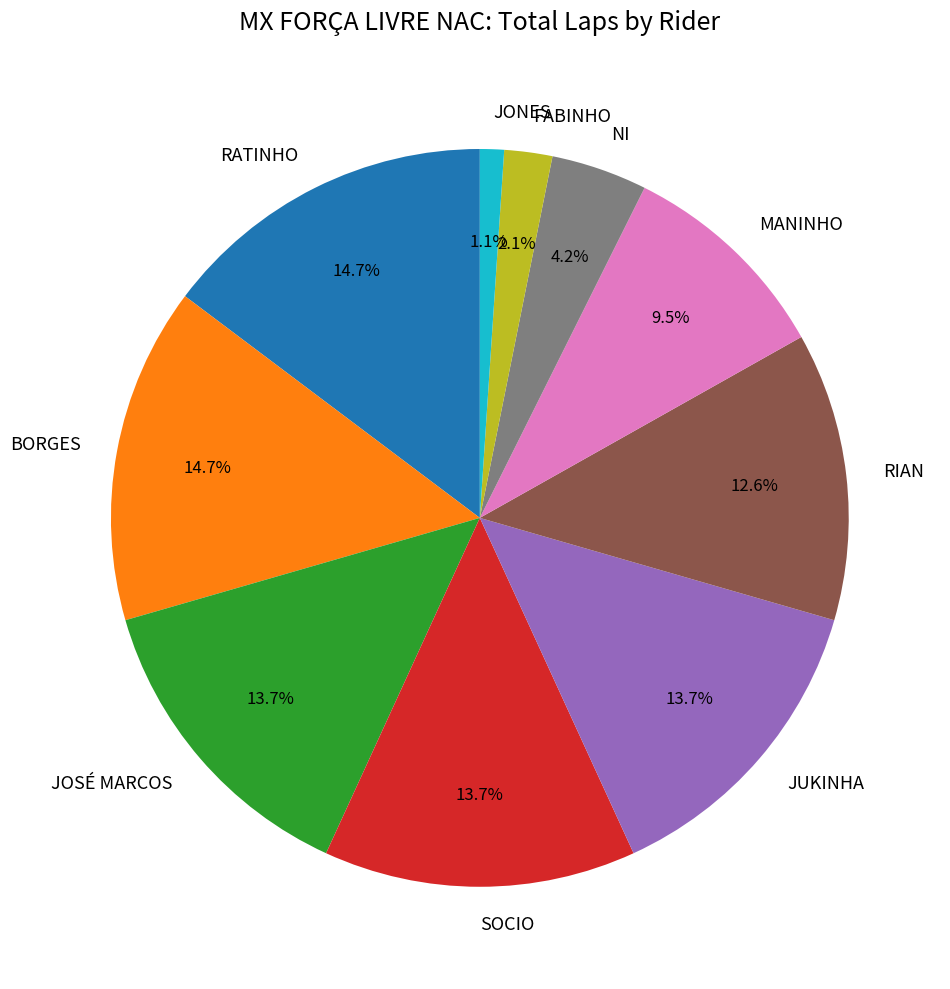

Between SOCIO and MANINHO, which is larger?

SOCIO